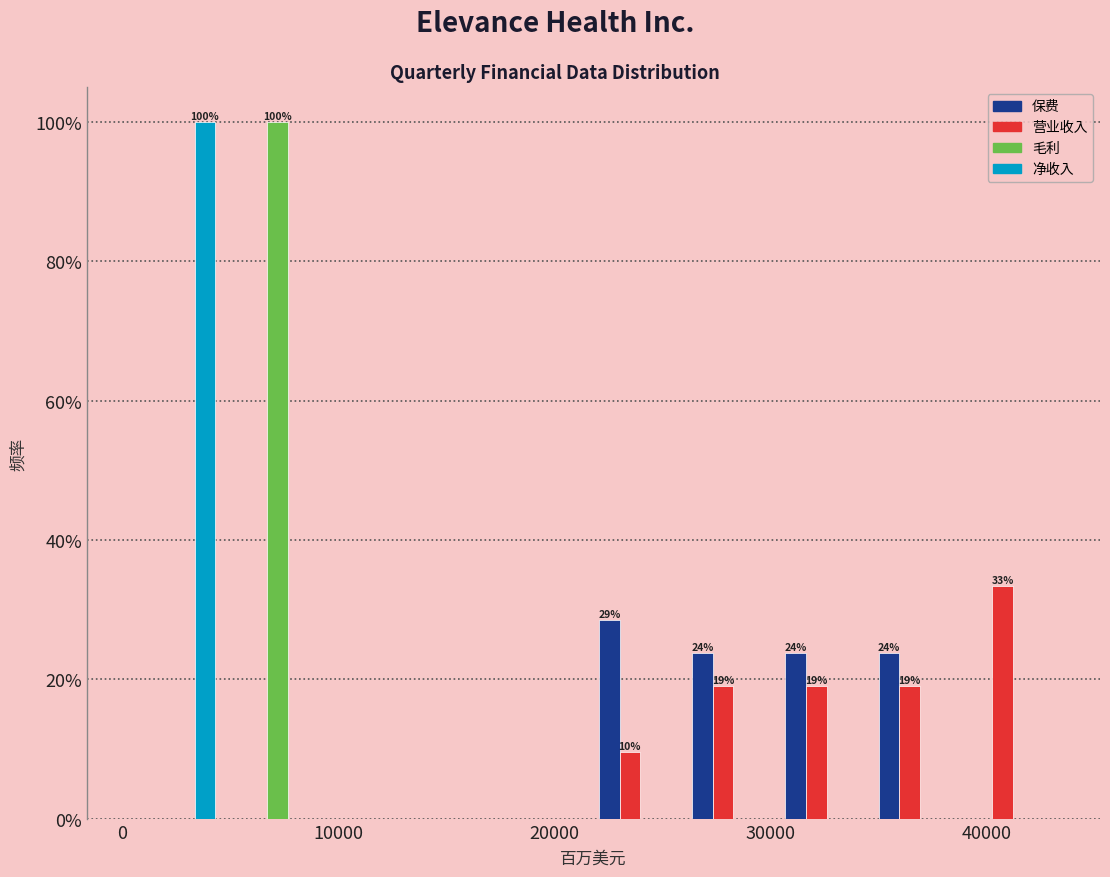

In the 营业收入 series, which range on the x-axis has the tallest bar?

39000 to 43000